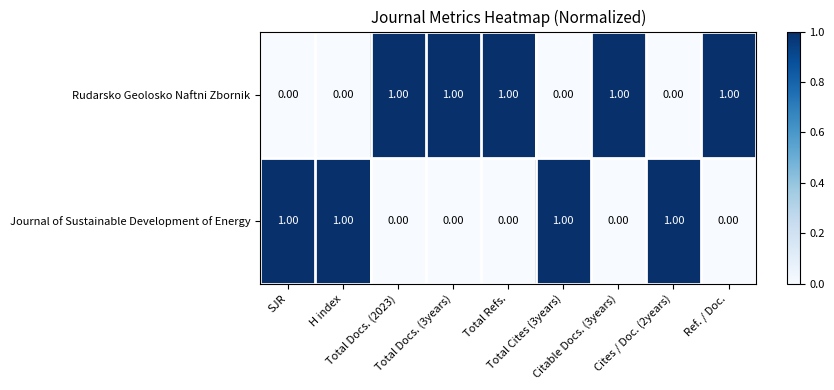

What is the spread (max minus min) of values at Ref. / Doc.?

1